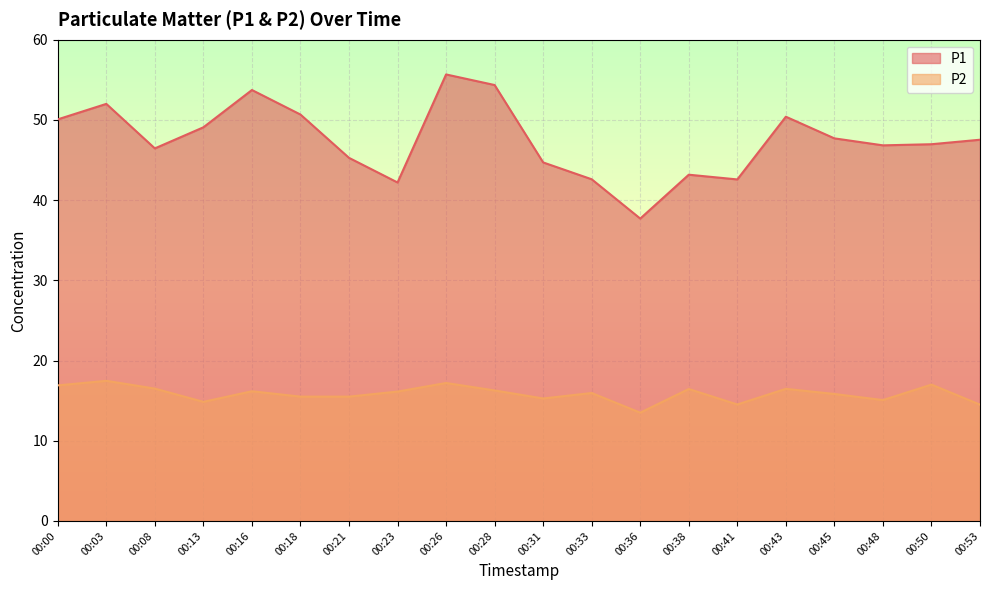

How many interior local valleys does the P1 series have?

5